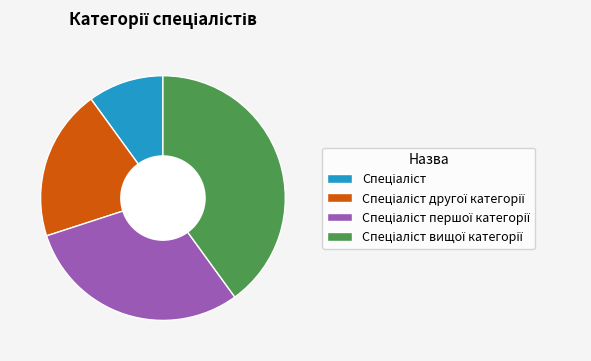

Is there a majority slice in this chart?

No